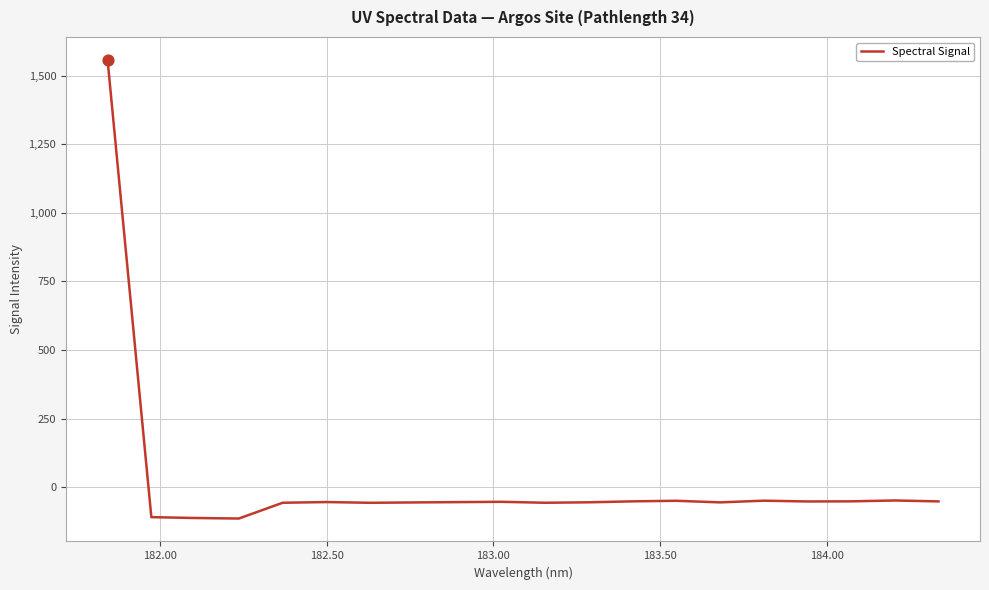

What is the greatest value displayed?

1557.6